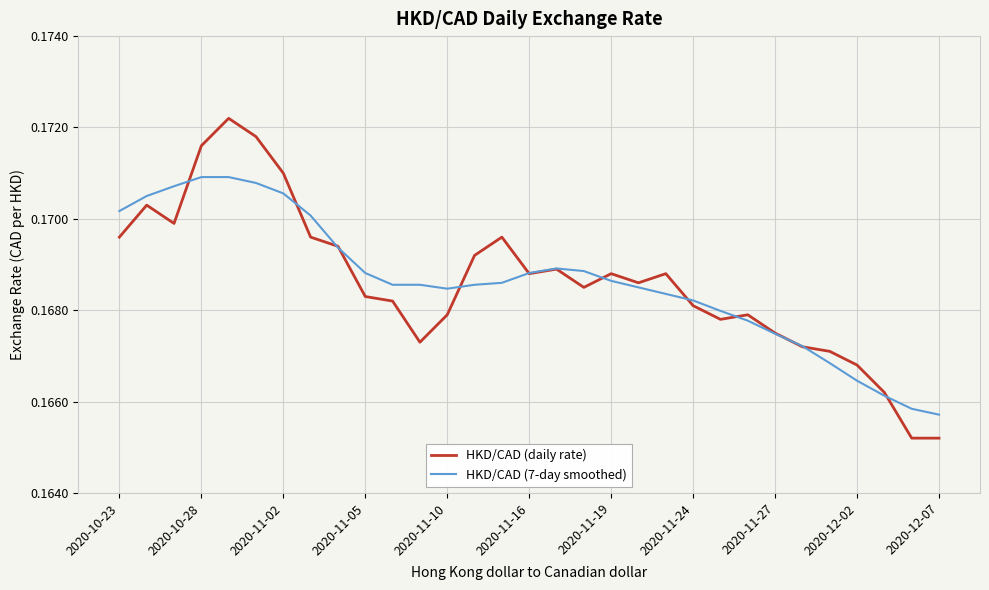

Which series has the widest spread of values?

HKD/CAD (daily rate)